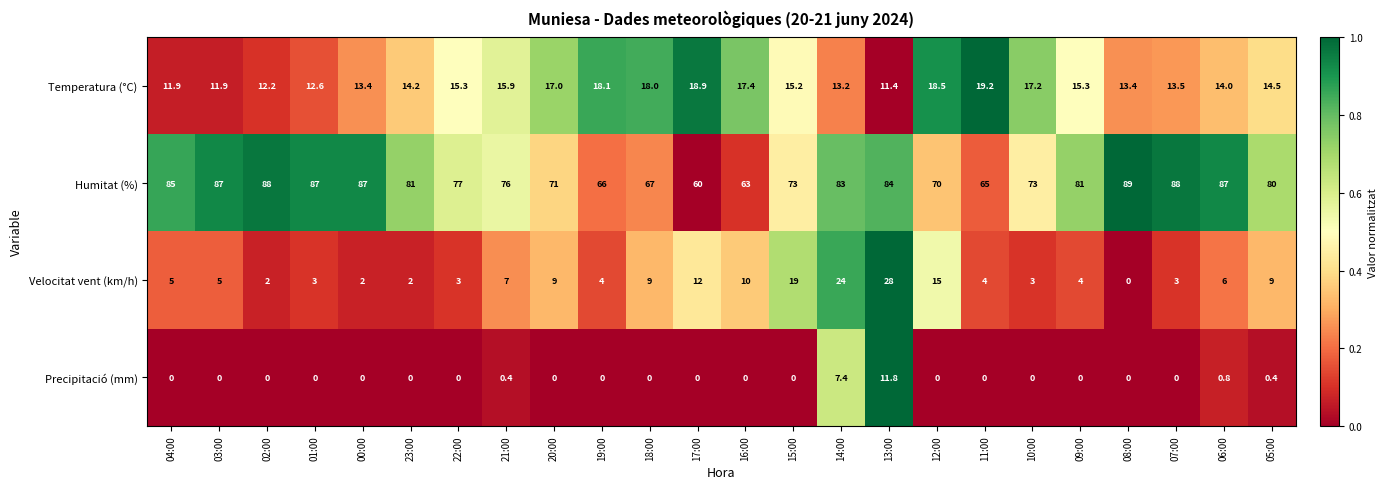

What is the maximum value for Humitat (%)?

89.0